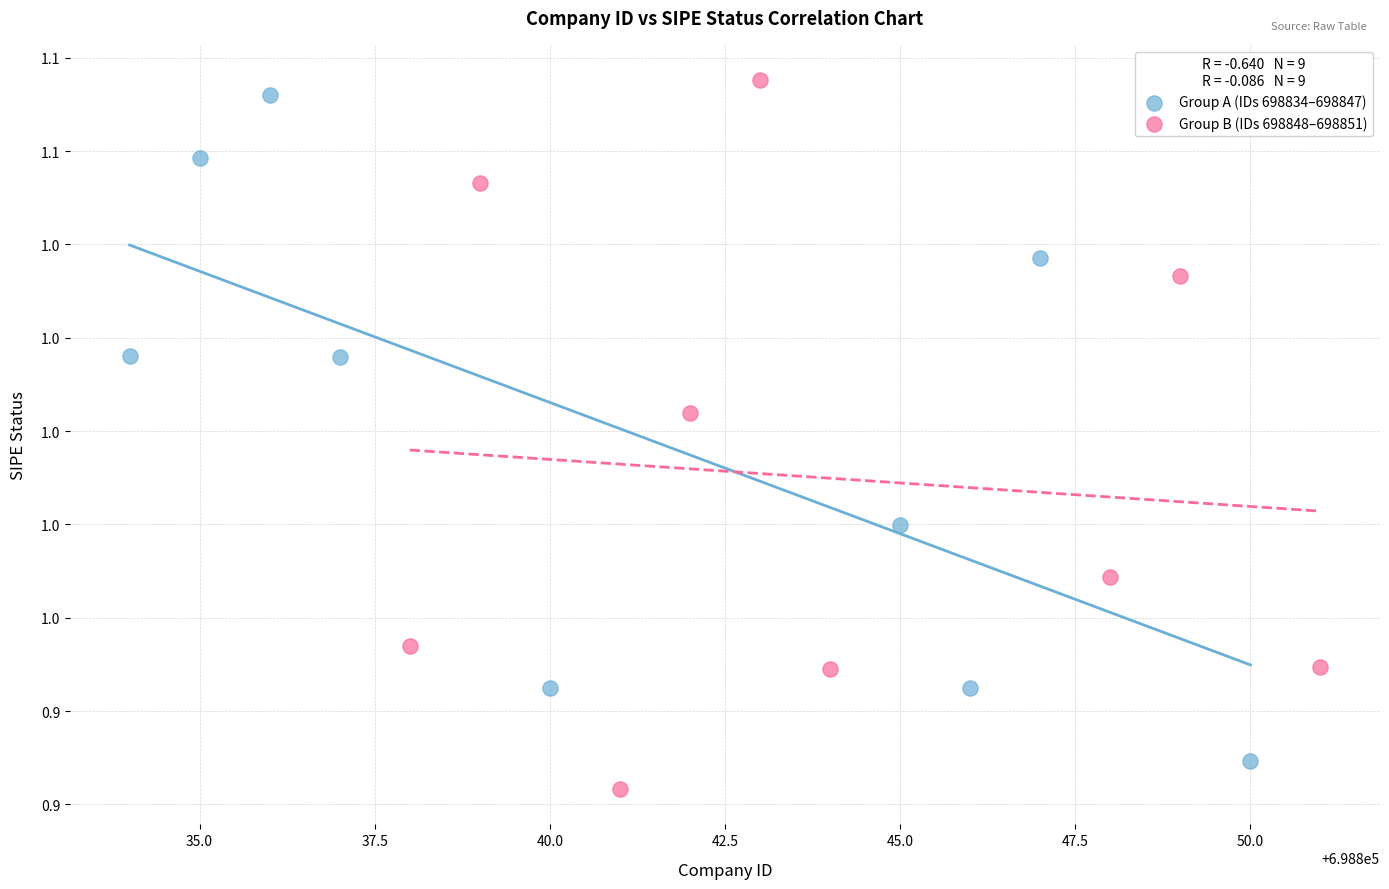

What are all the series names shown in the legend?

Group A (IDs 698834–698847), Group B (IDs 698848–698851)